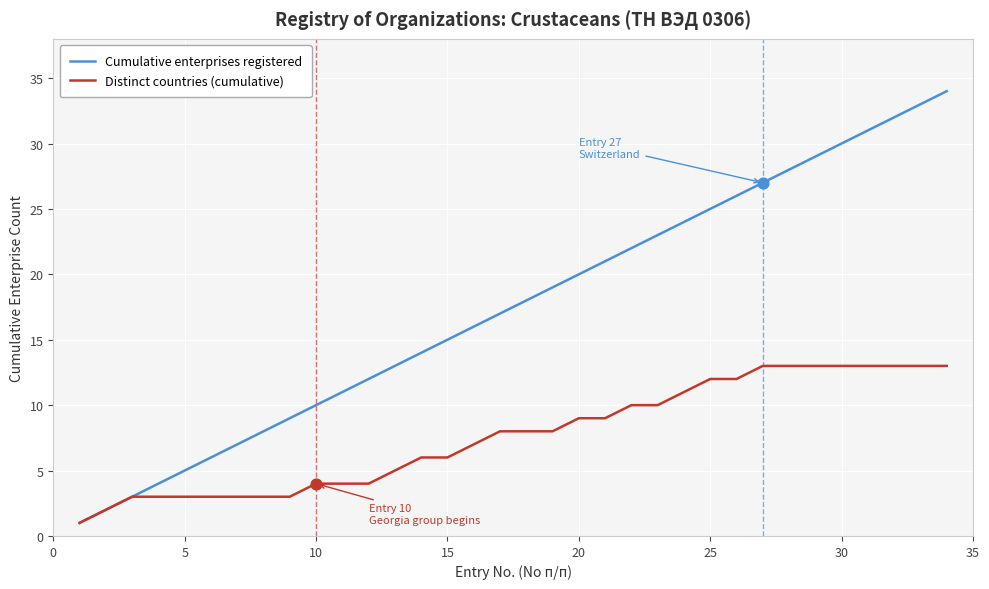

Which series has the largest total across all categories?

Cumulative enterprises registered